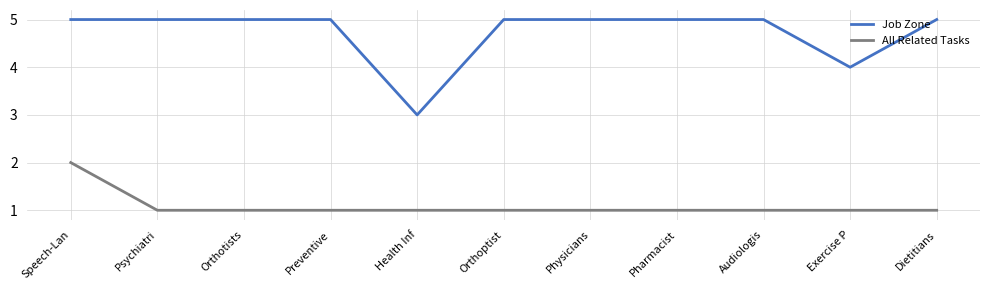

True or false: All Related Tasks and Job Zone cross at least once.

False